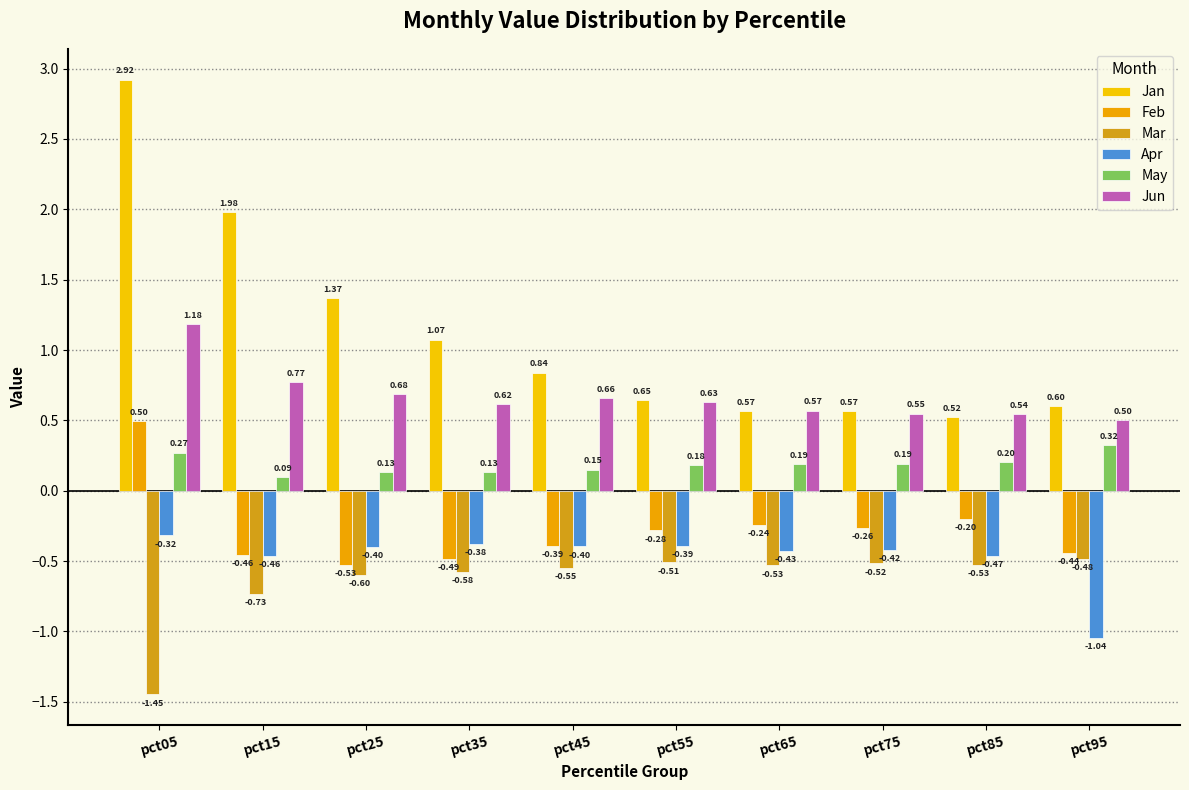

Count the number of data series in this chart.

6